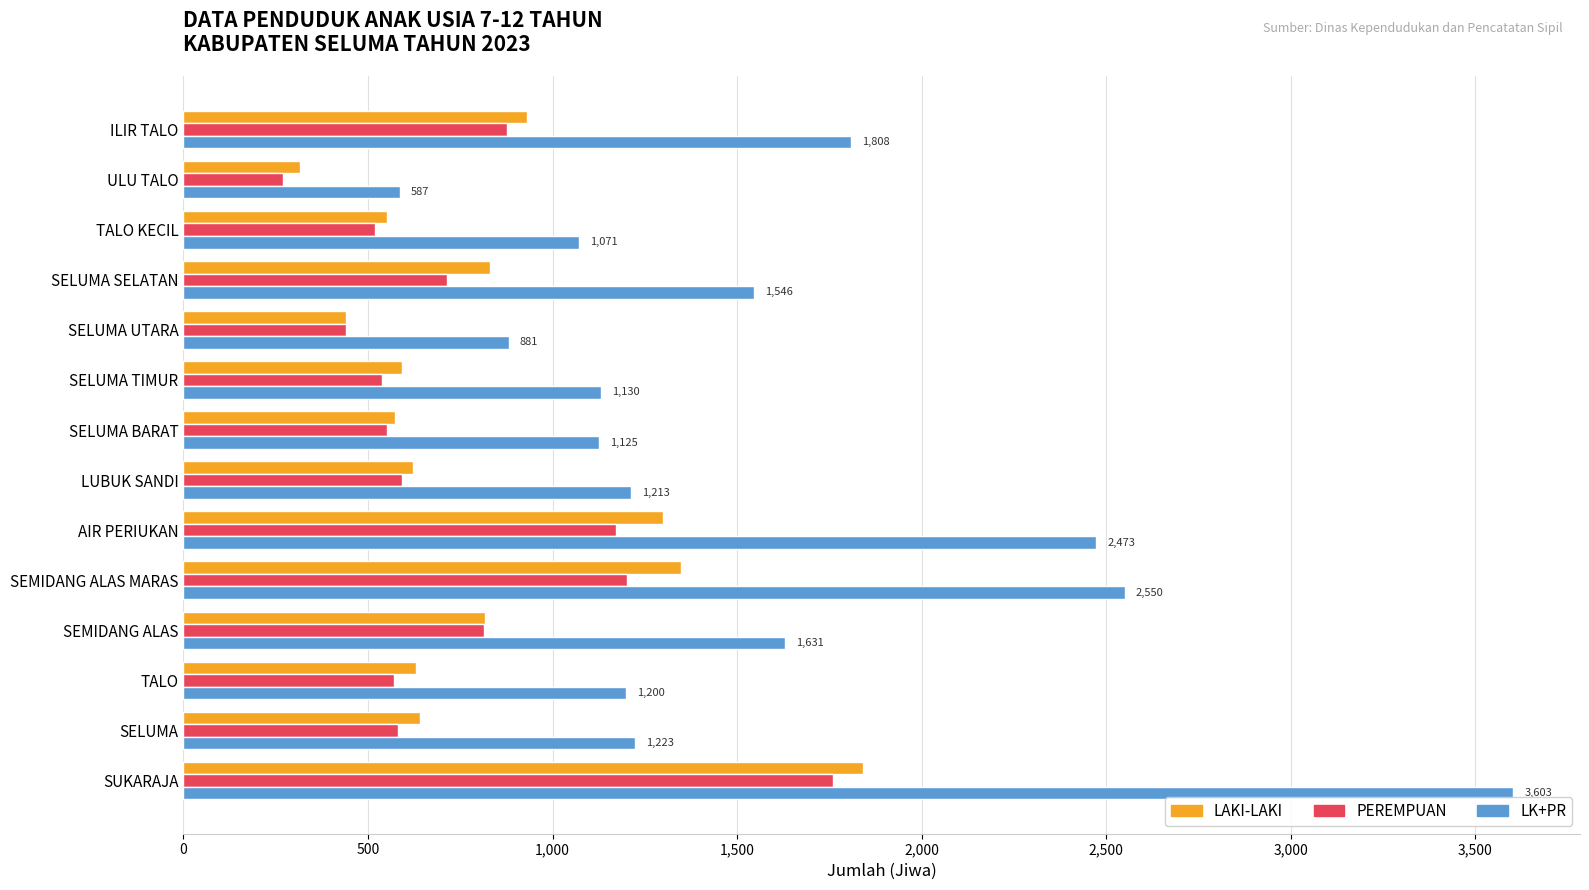

Is the value of LAKI-LAKI at SUKARAJA greater than the value of PEREMPUAN at TALO KECIL?

Yes